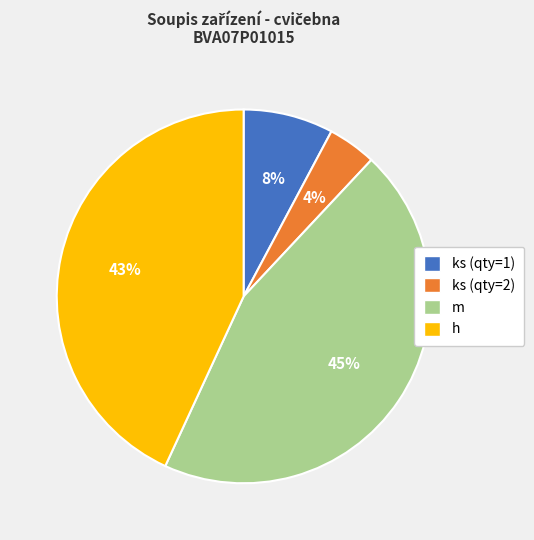

Is there any slice that represents more than half of the pie?

No